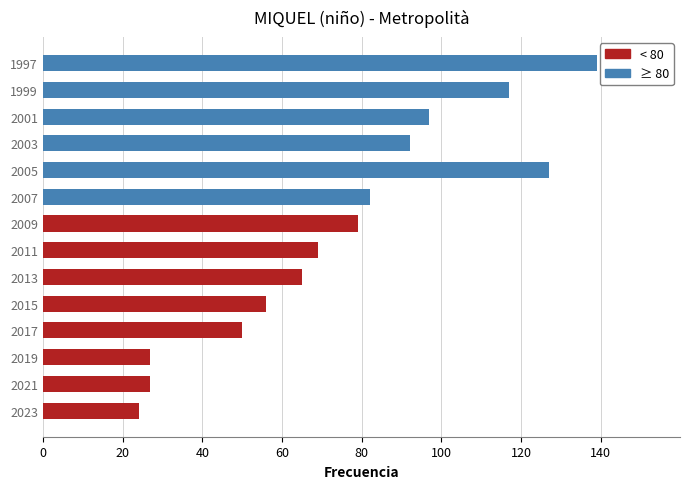

What is the change in value from 2007 to 1997?

+57